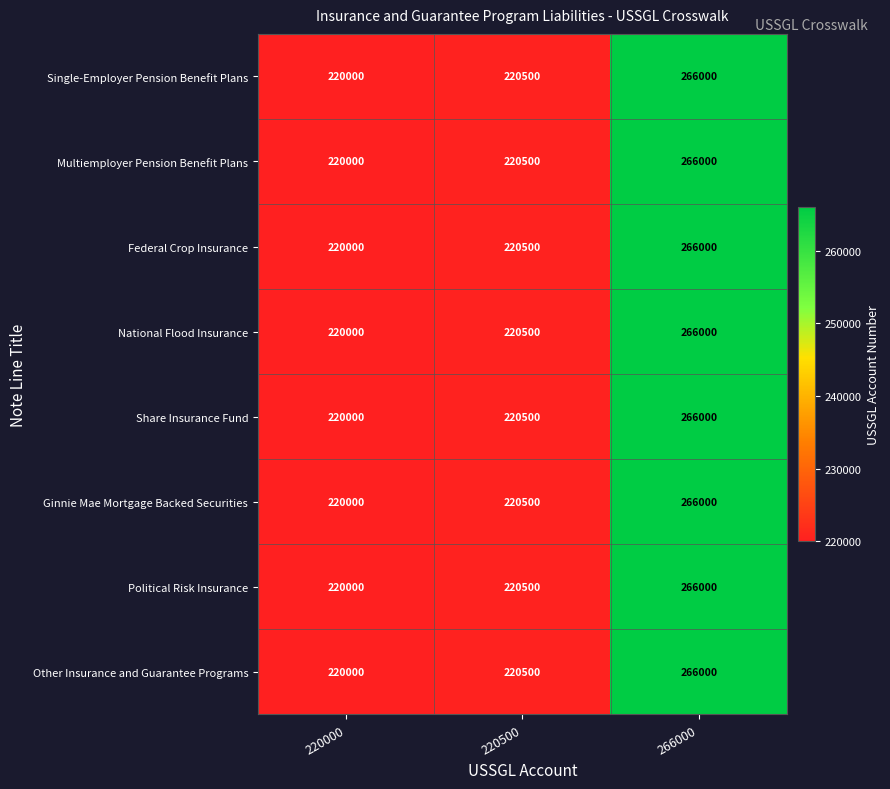

Reading right to left, extract all data points from this chart.

Single-Employer Pension Benefit Plans: 266000=266000	220500=220500	220000=220000
Multiemployer Pension Benefit Plans: 266000=266000	220500=220500	220000=220000
Federal Crop Insurance: 266000=266000	220500=220500	220000=220000
National Flood Insurance: 266000=266000	220500=220500	220000=220000
Share Insurance Fund: 266000=266000	220500=220500	220000=220000
Ginnie Mae Mortgage Backed Securities: 266000=266000	220500=220500	220000=220000
Political Risk Insurance: 266000=266000	220500=220500	220000=220000
Other Insurance and Guarantee Programs: 266000=266000	220500=220500	220000=220000